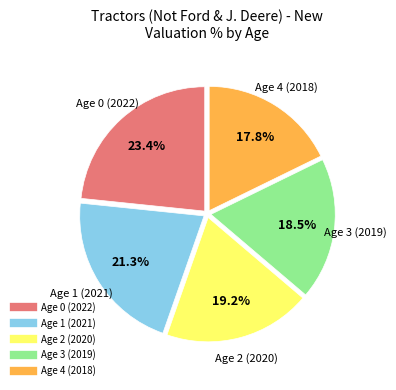

How many segments does this pie chart have?

5